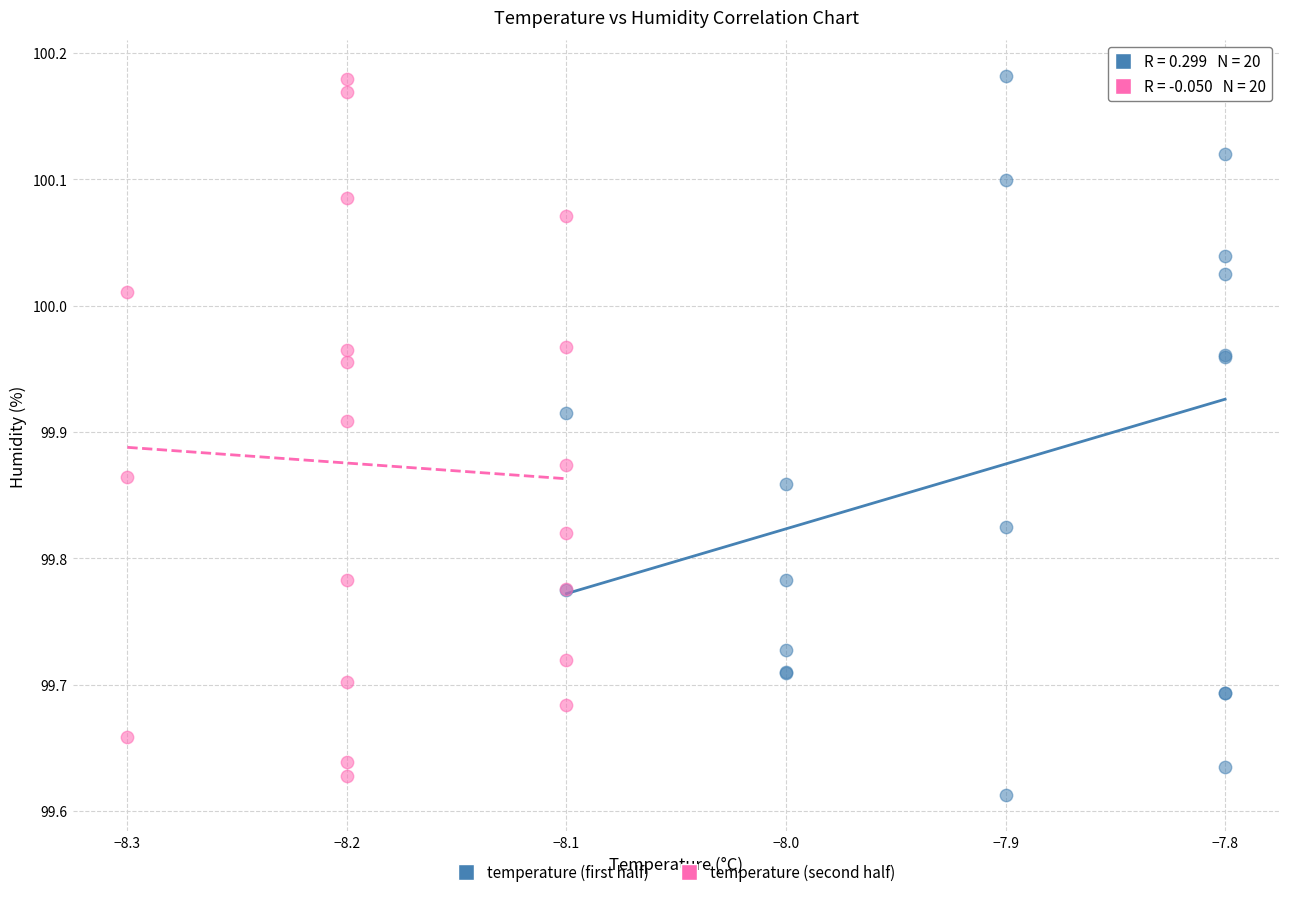

What are all the series names shown in the legend?

temperature (first half), temperature (second half)